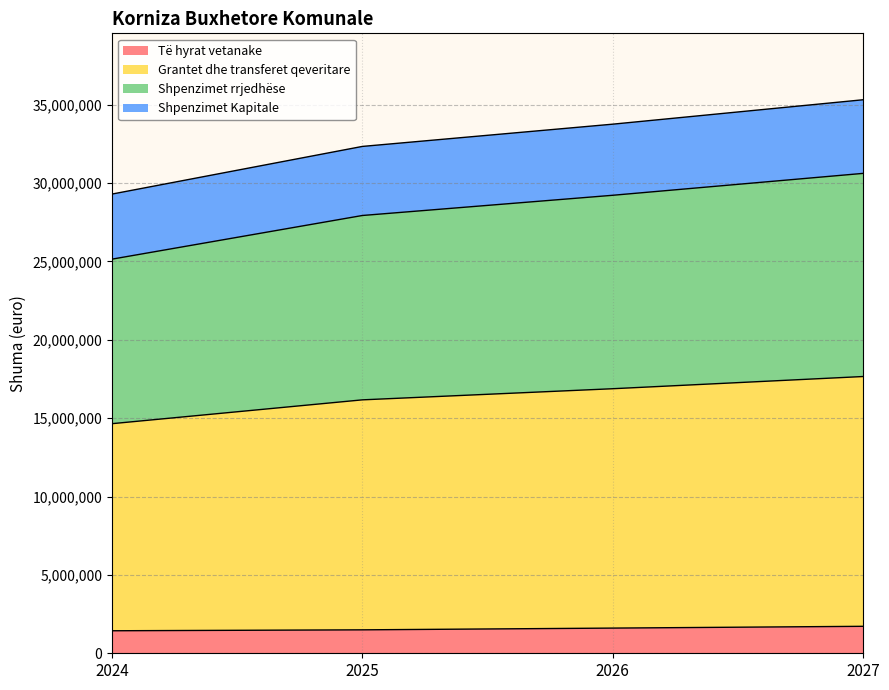

What is the maximum value for Të hyrat vetanake?

1720536